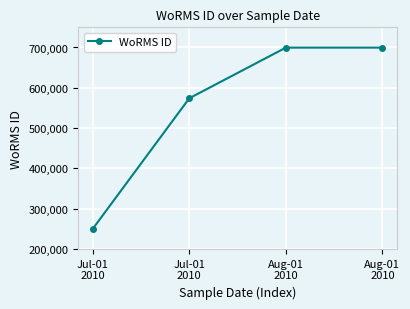

Between Jul-01
2010 and Jul-01
2010, which is larger?

Jul-01
2010